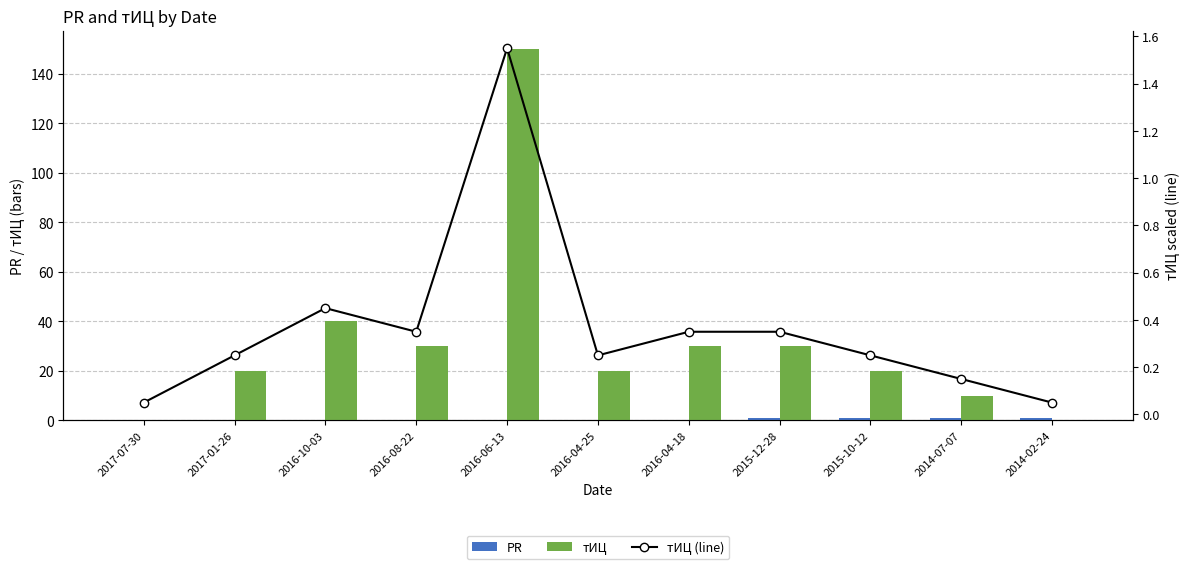

Rank the series at 2016-04-25 from lowest to highest value.

PR, тИЦ (line), тИЦ